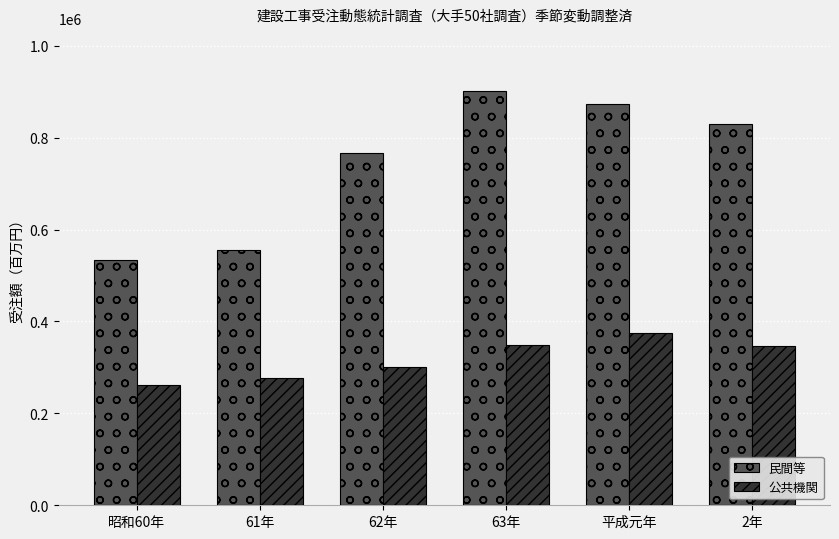

Which category has the highest value in the 民間等 series?

63年